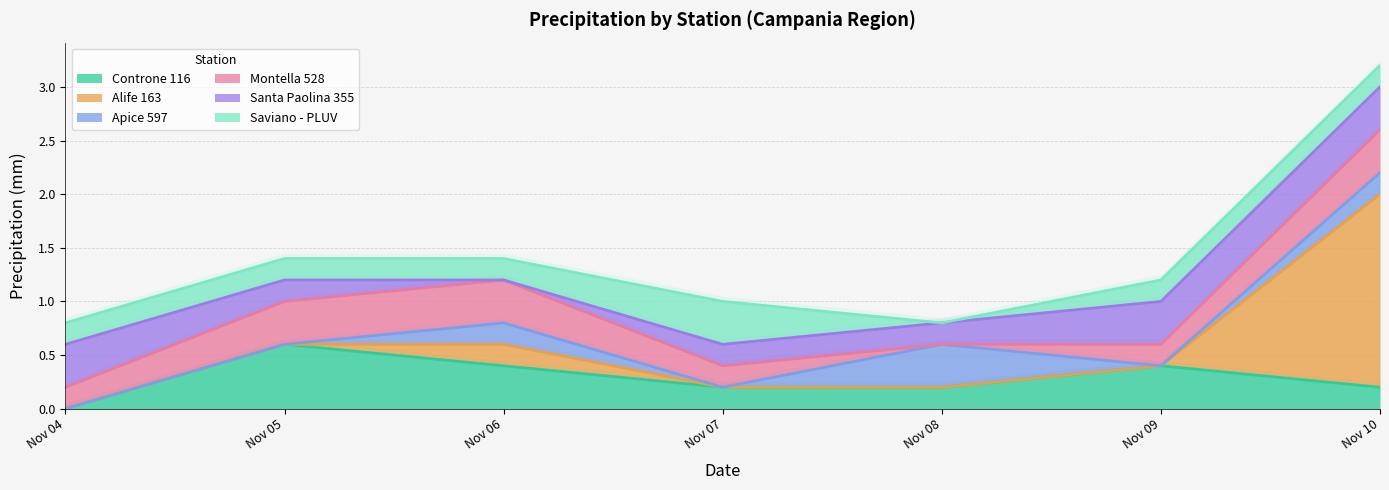

Reading left to right, extract all data points from this chart.

Controne 116: 2024-11-04=0.0	2024-11-05=0.6	2024-11-06=0.4	2024-11-07=0.2	2024-11-08=0.2	2024-11-09=0.4	2024-11-10=0.2
Alife 163: 2024-11-04=0.0	2024-11-05=0.0	2024-11-06=0.2	2024-11-07=0.0	2024-11-08=0.0	2024-11-09=0.0	2024-11-10=1.8
Apice 597: 2024-11-04=0.0	2024-11-05=0.0	2024-11-06=0.2	2024-11-07=0.0	2024-11-08=0.4	2024-11-09=0.0	2024-11-10=0.2
Montella 528: 2024-11-04=0.2	2024-11-05=0.4	2024-11-06=0.4	2024-11-07=0.2	2024-11-08=0.0	2024-11-09=0.2	2024-11-10=0.4
Santa Paolina 355: 2024-11-04=0.4	2024-11-05=0.2	2024-11-06=0.0	2024-11-07=0.2	2024-11-08=0.2	2024-11-09=0.4	2024-11-10=0.4
Saviano - PLUV: 2024-11-04=0.2	2024-11-05=0.2	2024-11-06=0.2	2024-11-07=0.4	2024-11-08=0.0	2024-11-09=0.2	2024-11-10=0.2